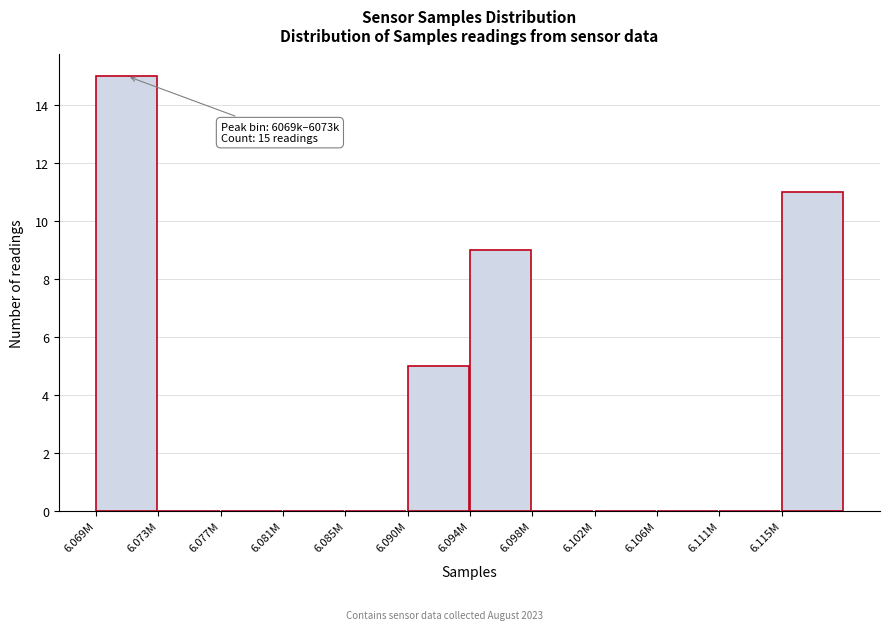

Reading right to left, transcribe all the data shown in this chart.

6.115M=11	6.111M=0	6.106M=0	6.102M=0	6.098M=0	6.094M=9	6.090M=5	6.085M=0	6.081M=0	6.077M=0	6.073M=0	6.069M=15